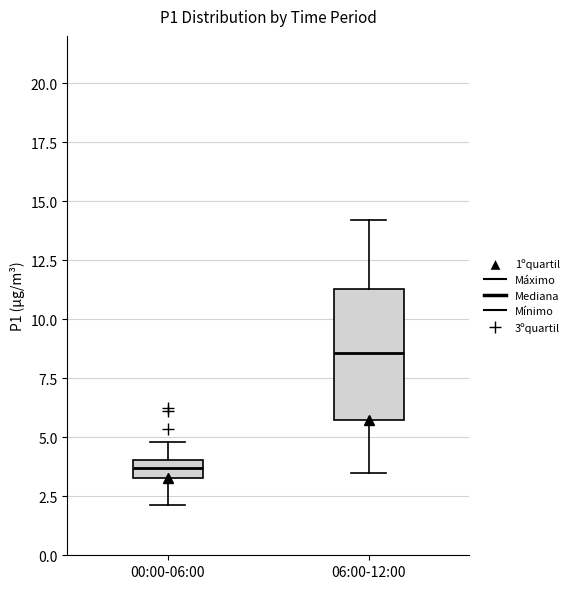

Which box's median line is the lowest?

00:00-06:00